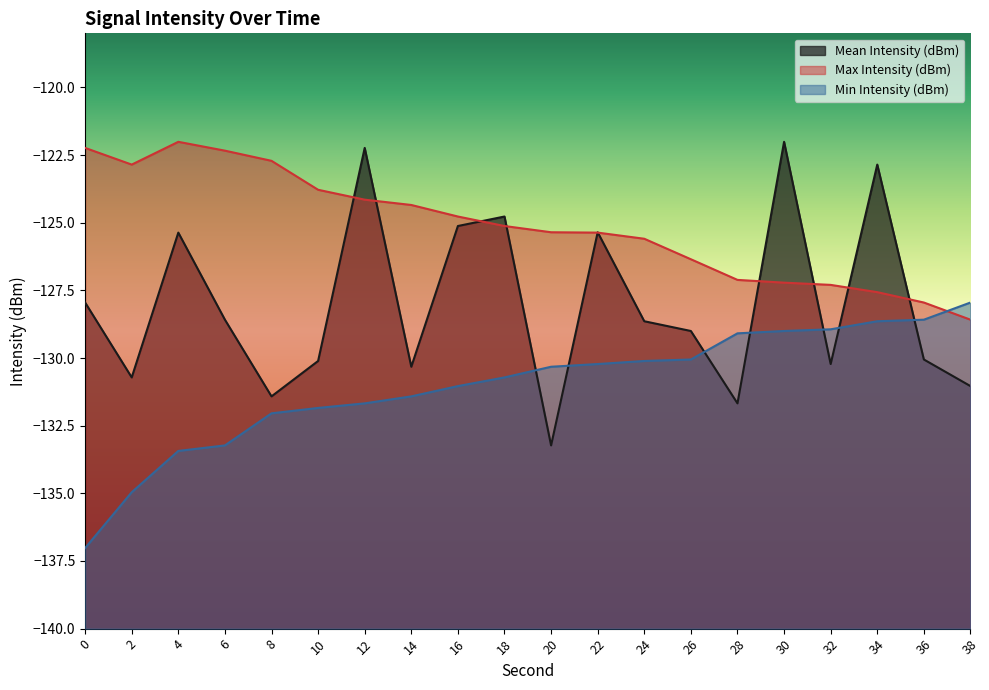

Which series has the largest range (max minus min)?

Mean Intensity (dBm)